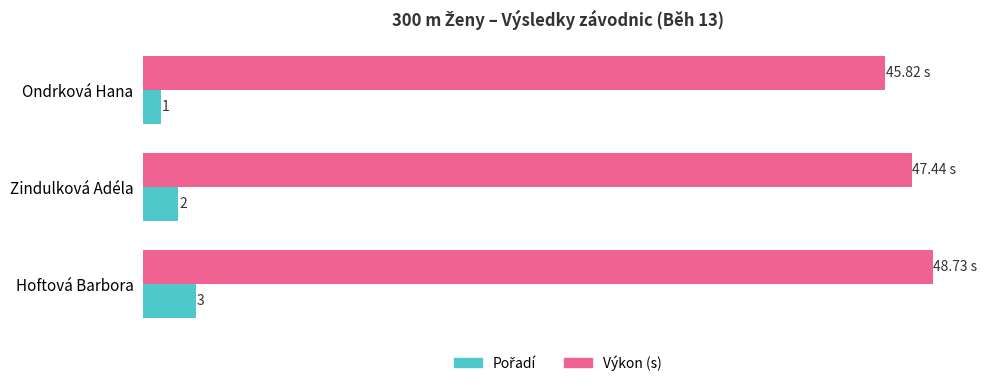

At which category is the sum across all series the highest?

Hoftová Barbora